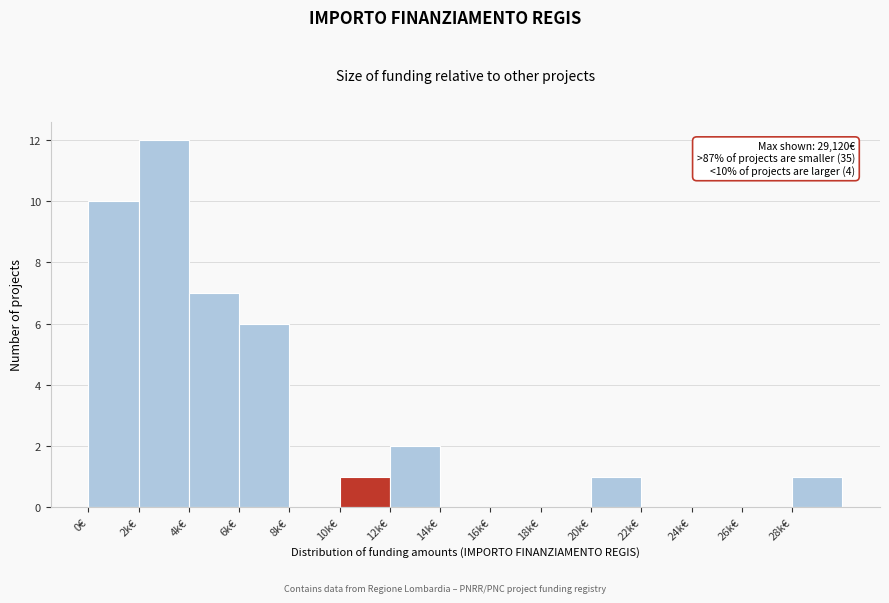

Reading left to right, what are all the values shown in this chart?

0€=10	2k€=12	4k€=7	6k€=6	8k€=0	10k€=1	12k€=2	14k€=0	16k€=0	18k€=0	20k€=1	22k€=0	24k€=0	26k€=0	28k€=1